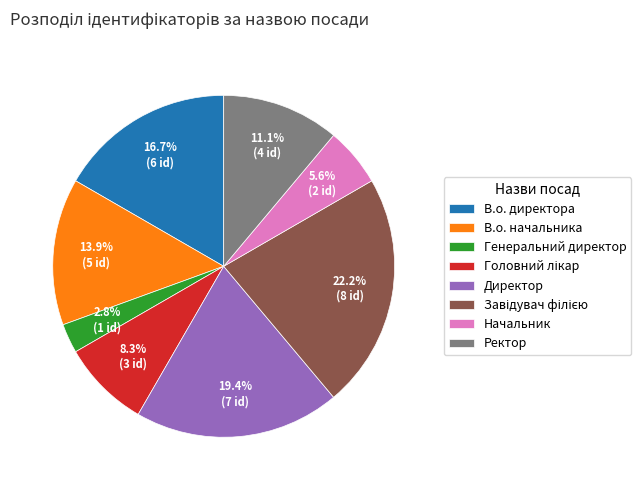

What percentage is the Ректор slice, to the nearest percent?

11%